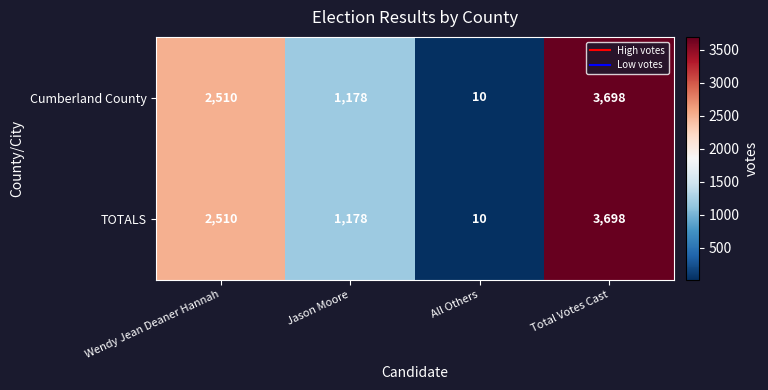

Which category has the highest value across all series?

Total Votes Cast